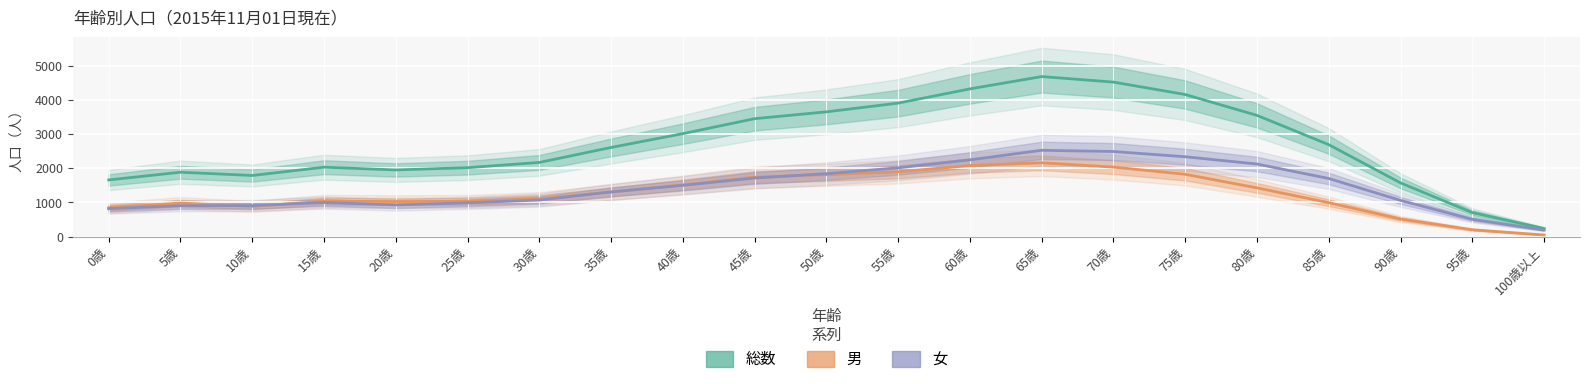

True or false: 男 and 総数 cross at least once.

False